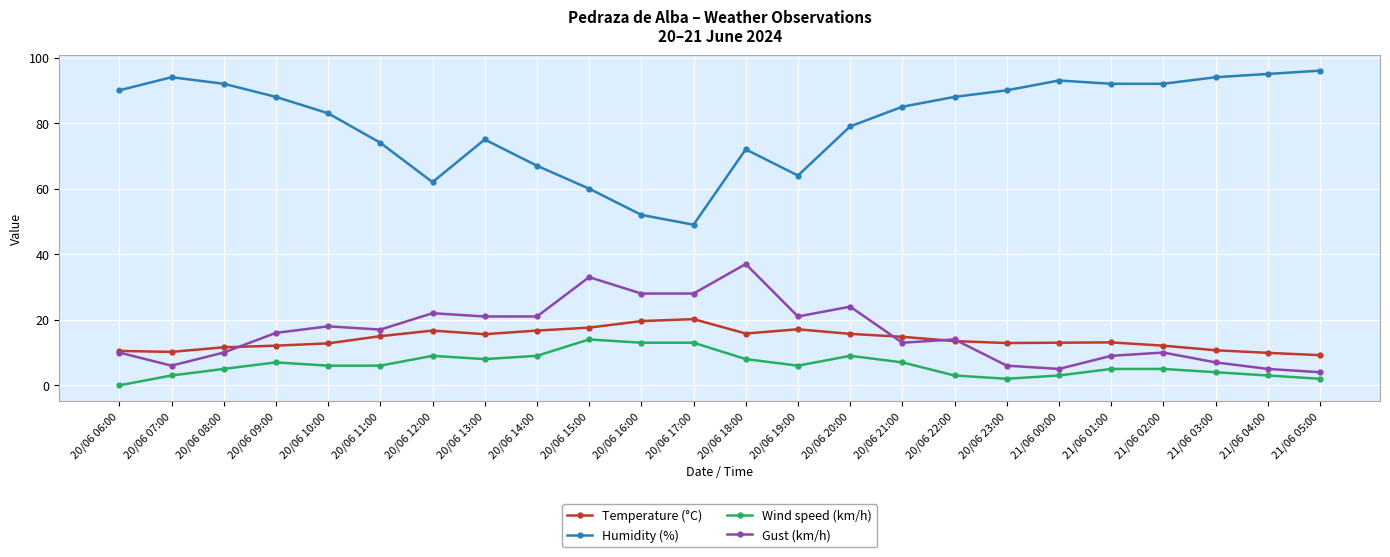

Is it true that Gust (km/h) equals 17.7 at 20/06 08:00?

False